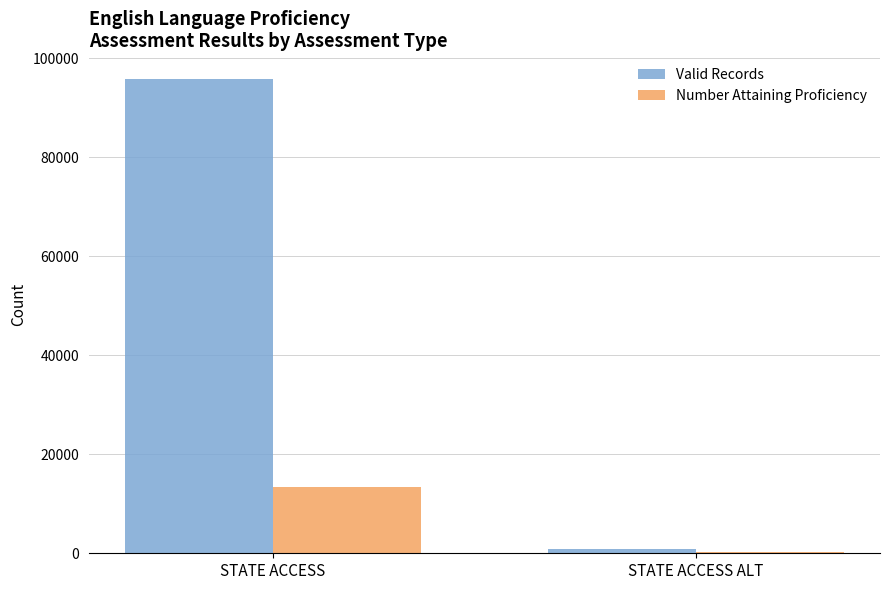

The value of Valid Records at STATE ACCESS is 62176. True or false?

False